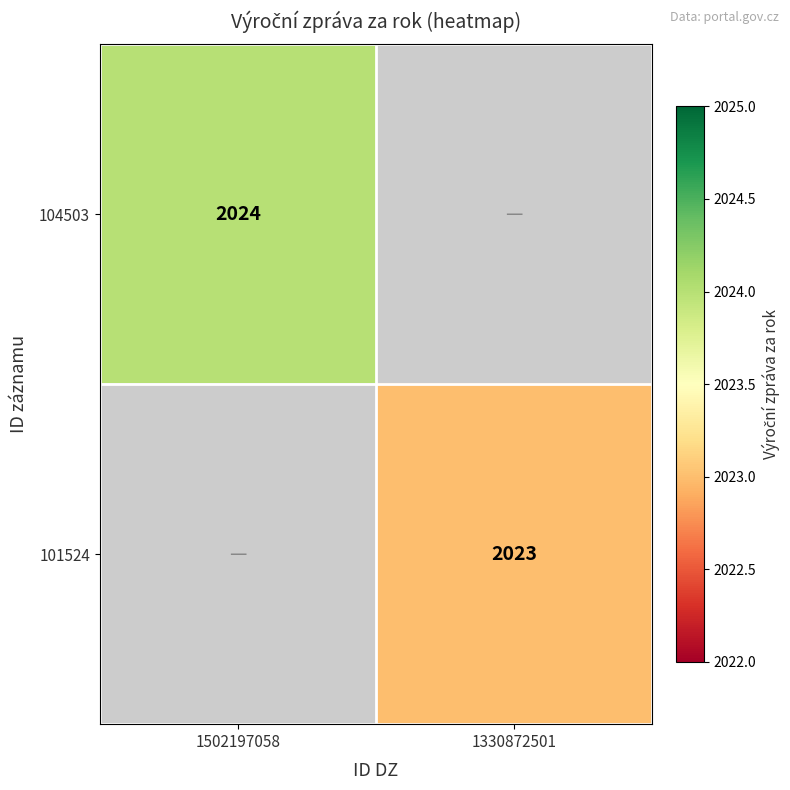

True or false: 104503 has a value of 3295 at 1502197058.

False